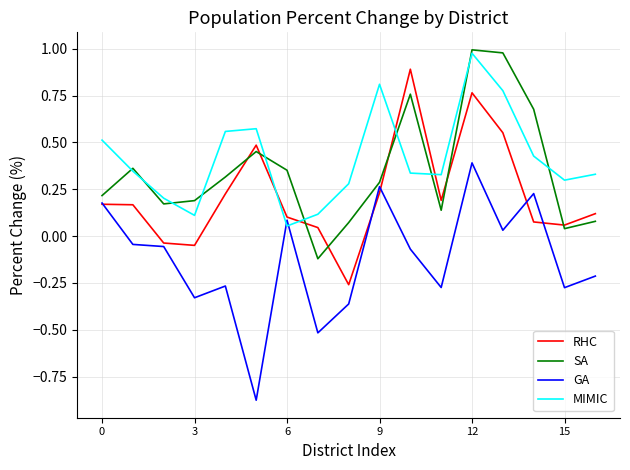

How many series are shown in this chart?

4